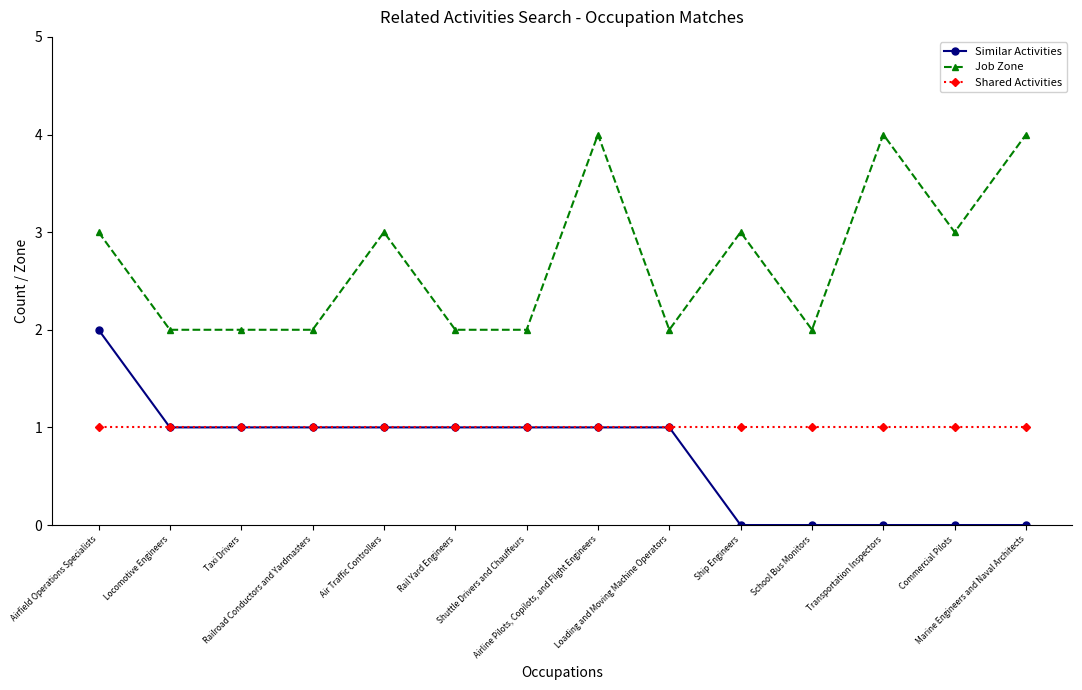

Does the chart have visible grid lines?

No